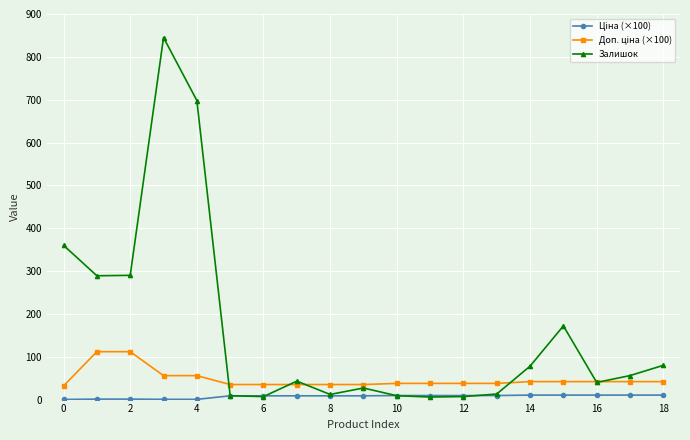

Which series has the largest total across all categories?

Залишок